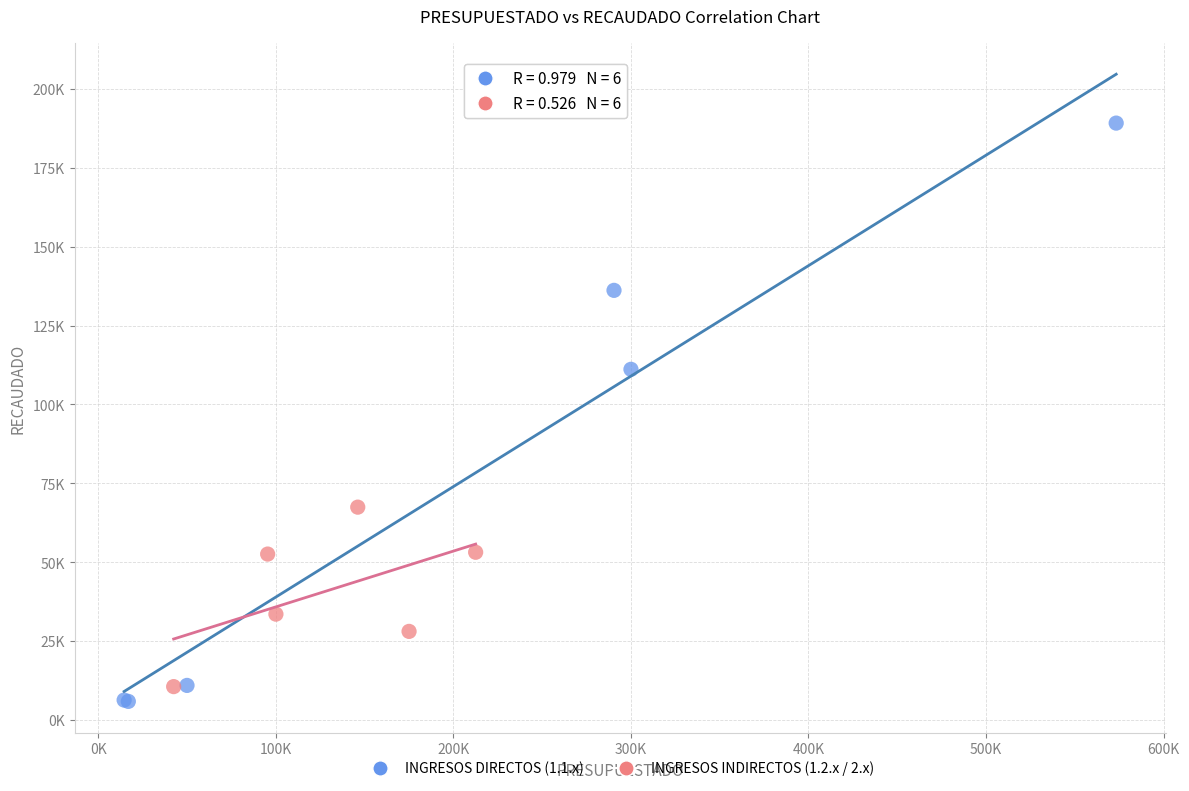

Which series has the largest Y range (max minus min)?

INGRESOS DIRECTOS (1.1.x)